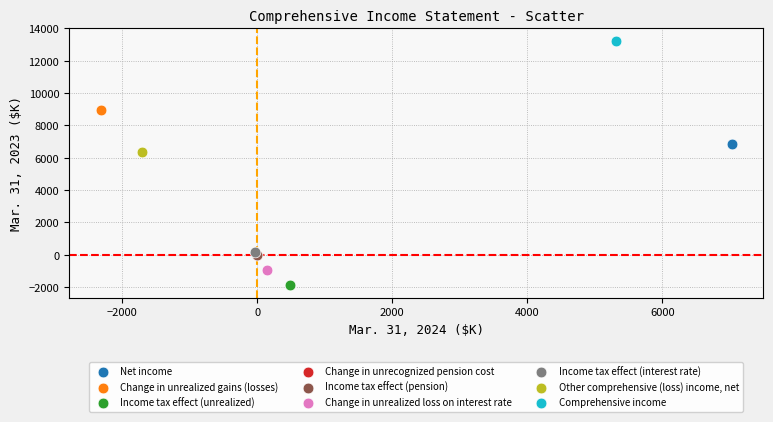

What are all the series names shown in the legend?

Net income, Change in unrealized gains (losses), Income tax effect (unrealized), Change in unrecognized pension cost, Income tax effect (pension), Change in unrealized loss on interest rate, Income tax effect (interest rate), Other comprehensive (loss) income, net, Comprehensive income